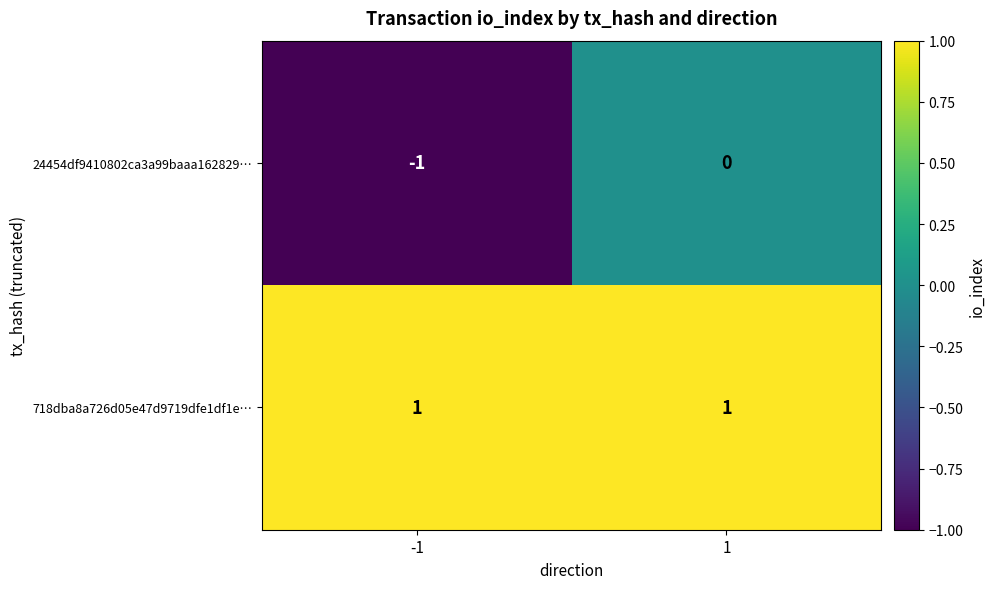

Reading left to right, list all the values displayed in this chart.

24454df9410802ca3a99baaa162829…: -1	0
718dba8a726d05e47d9719dfe1df1e…: 1	1